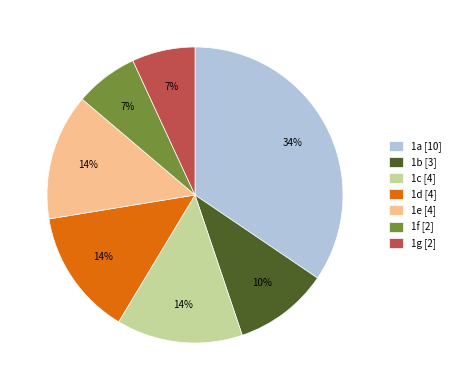

To the nearest percent, what is the average slice percentage?

14%